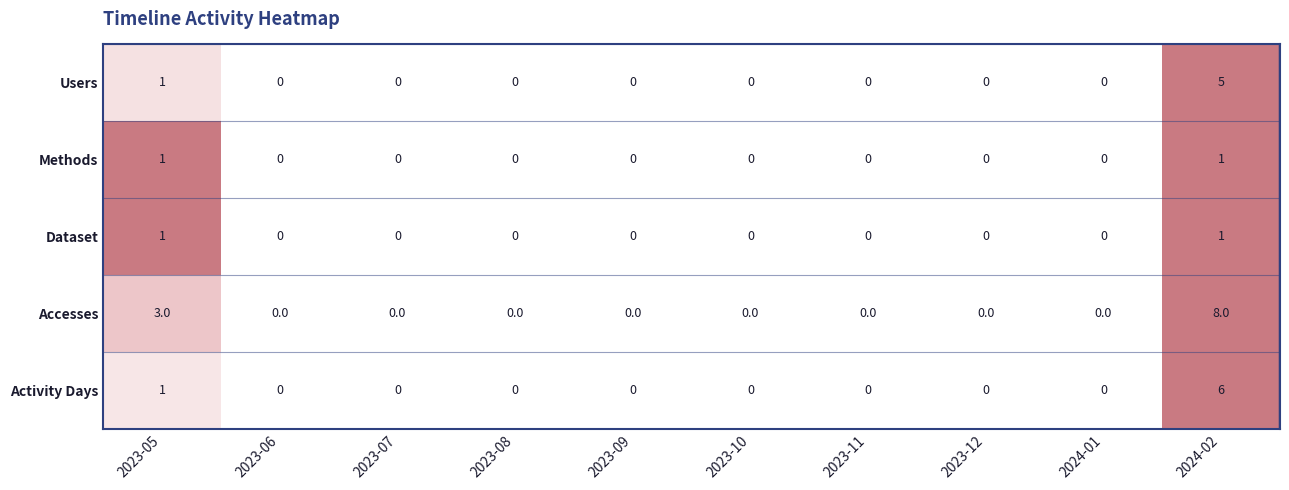

What is the sum of all Users values?

6